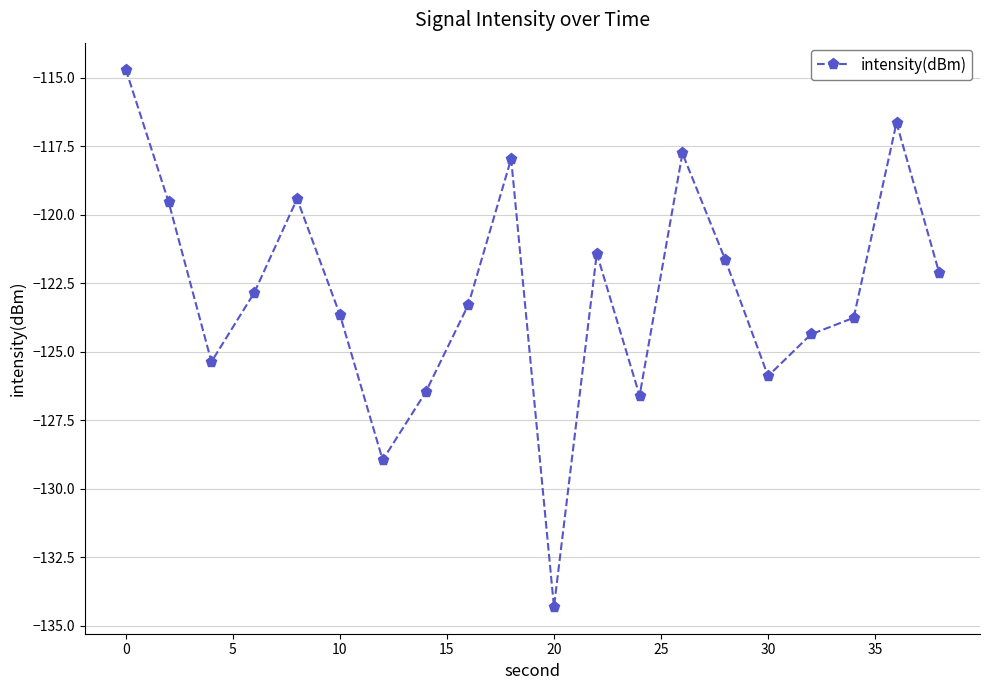

What is the minimum value shown in the chart?

-134.3